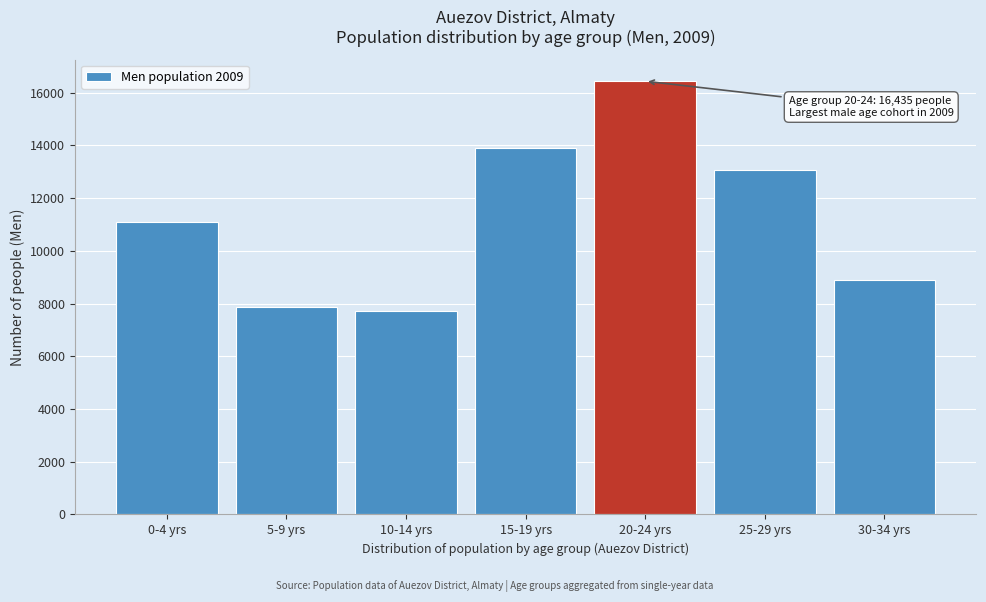

Reading right to left, list all the values displayed in this chart.

8898	13067	16435	13900	7708	7887	11106